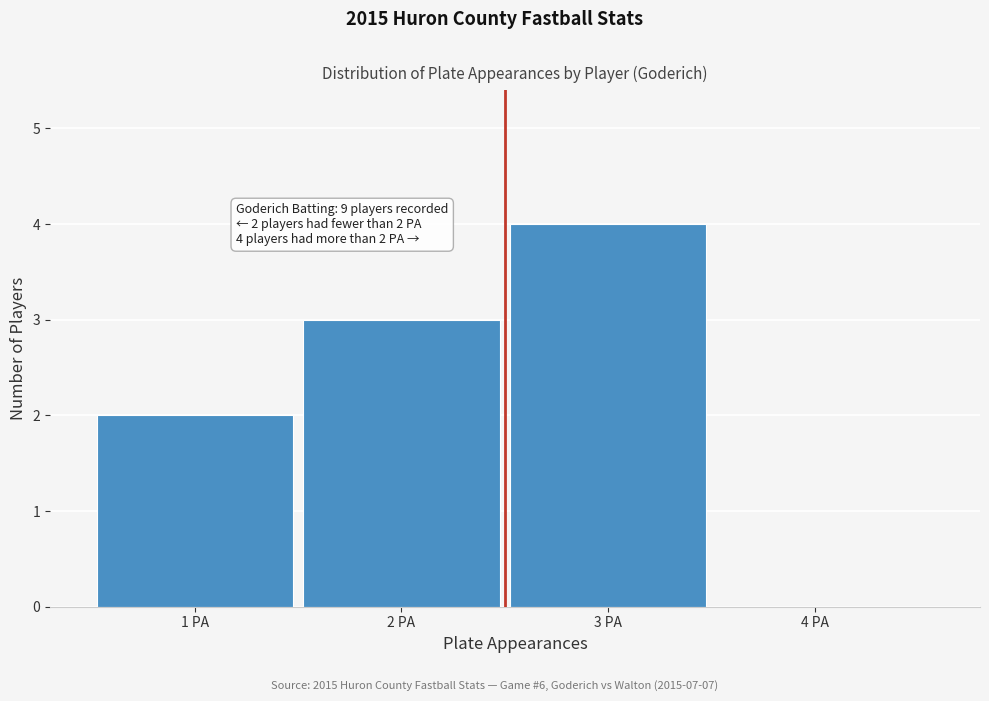

Reading left to right, transcribe all the data shown in this chart.

1 PA=2	2 PA=3	3 PA=4	4 PA=0